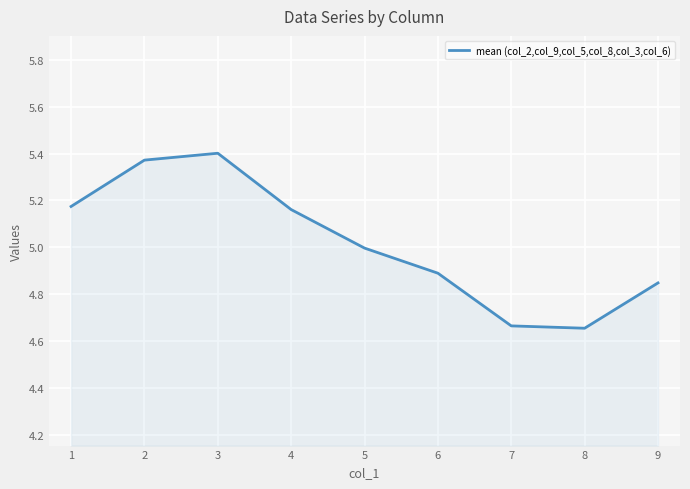

The chart shows a value of 1.4 at 9. True or false?

False